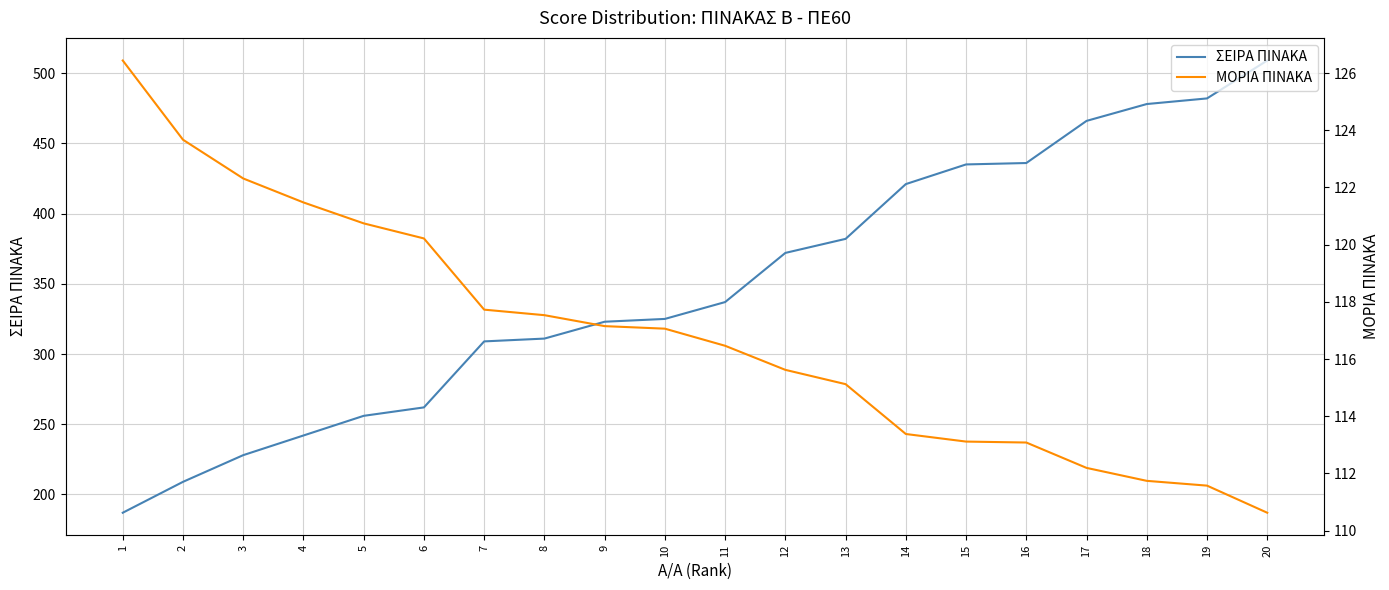

The value of ΜΟΡΙΑ ΠΙΝΑΚΑ at 7 is 117.7. True or false?

True